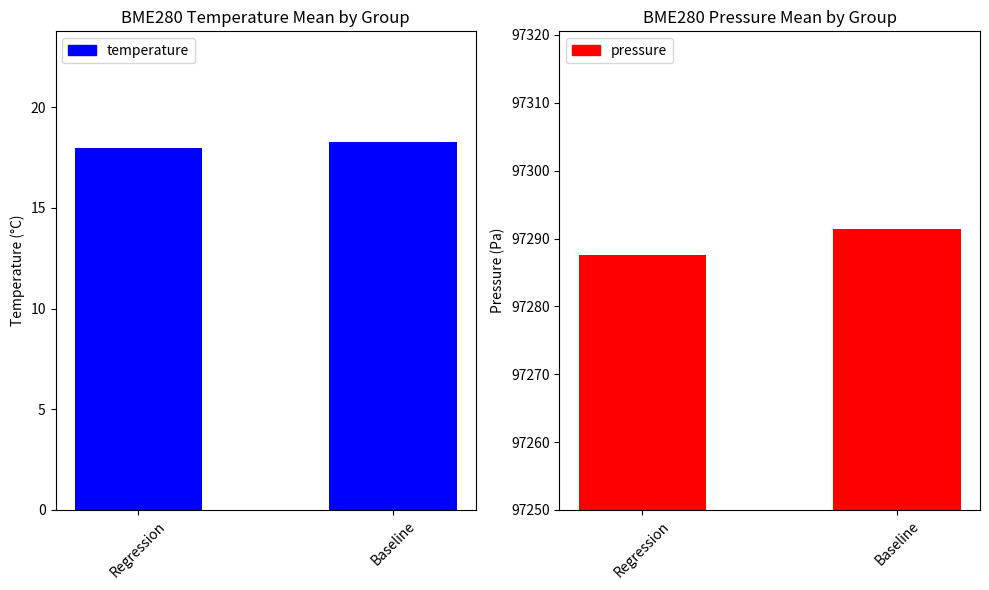

True or false: temperature has a value of 30.2 at Baseline.

False